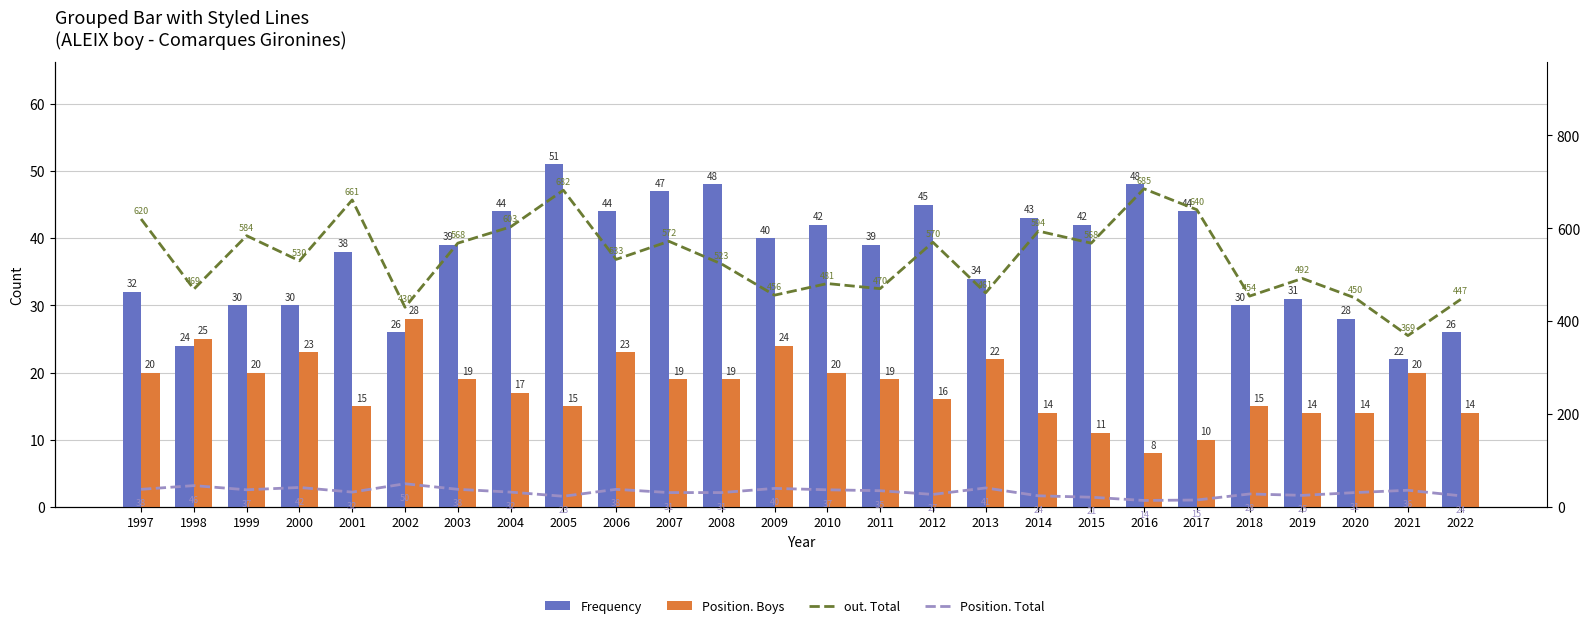

Reading left to right, what are all the values shown in this chart?

Frequency: 1997=32	1998=24	1999=30	2000=30	2001=38	2002=26	2003=39	2004=44	2005=51	2006=44	2007=47	2008=48	2009=40	2010=42	2011=39	2012=45	2013=34	2014=43	2015=42	2016=48	2017=44	2018=30	2019=31	2020=28	2021=22	2022=26
Position. Boys: 1997=20	1998=25	1999=20	2000=23	2001=15	2002=28	2003=19	2004=17	2005=15	2006=23	2007=19	2008=19	2009=24	2010=20	2011=19	2012=16	2013=22	2014=14	2015=11	2016=8	2017=10	2018=15	2019=14	2020=14	2021=20	2022=14
out. Total: 1997=620	1998=469	1999=584	2000=530	2001=661	2002=430	2003=568	2004=603	2005=682	2006=533	2007=572	2008=523	2009=456	2010=481	2011=470	2012=570	2013=461	2014=594	2015=568	2016=685	2017=640	2018=454	2019=492	2020=450	2021=369	2022=447
Position. Total: 1997=38	1998=46	1999=37	2000=42	2001=32	2002=50	2003=38	2004=32	2005=23	2006=38	2007=31	2008=31	2009=40	2010=37	2011=35	2012=27	2013=41	2014=24	2015=21	2016=14	2017=15	2018=28	2019=25	2020=31	2021=36	2022=24